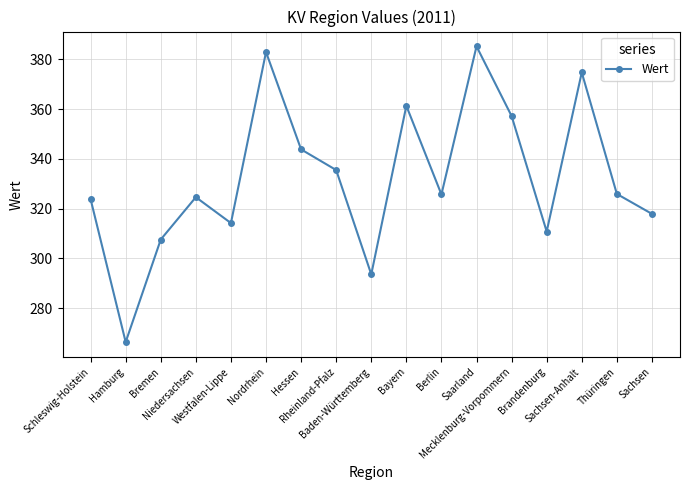

What is the sum of all values?

5651.1